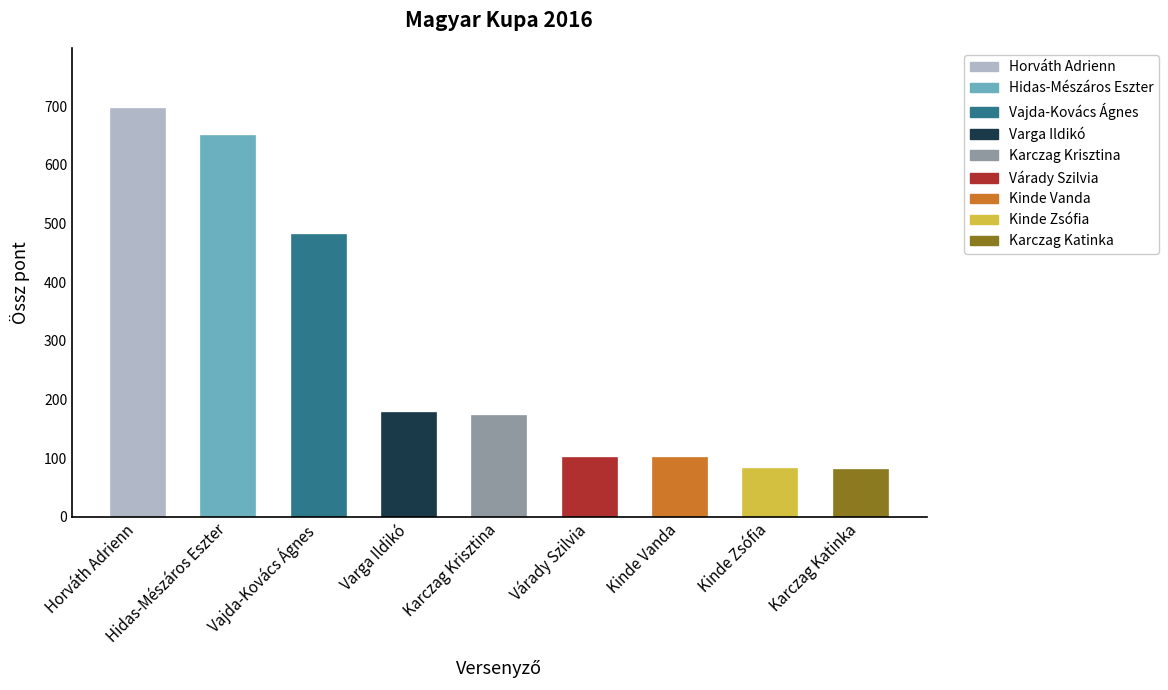

What is the value of the 2nd bar from the left?

648.7